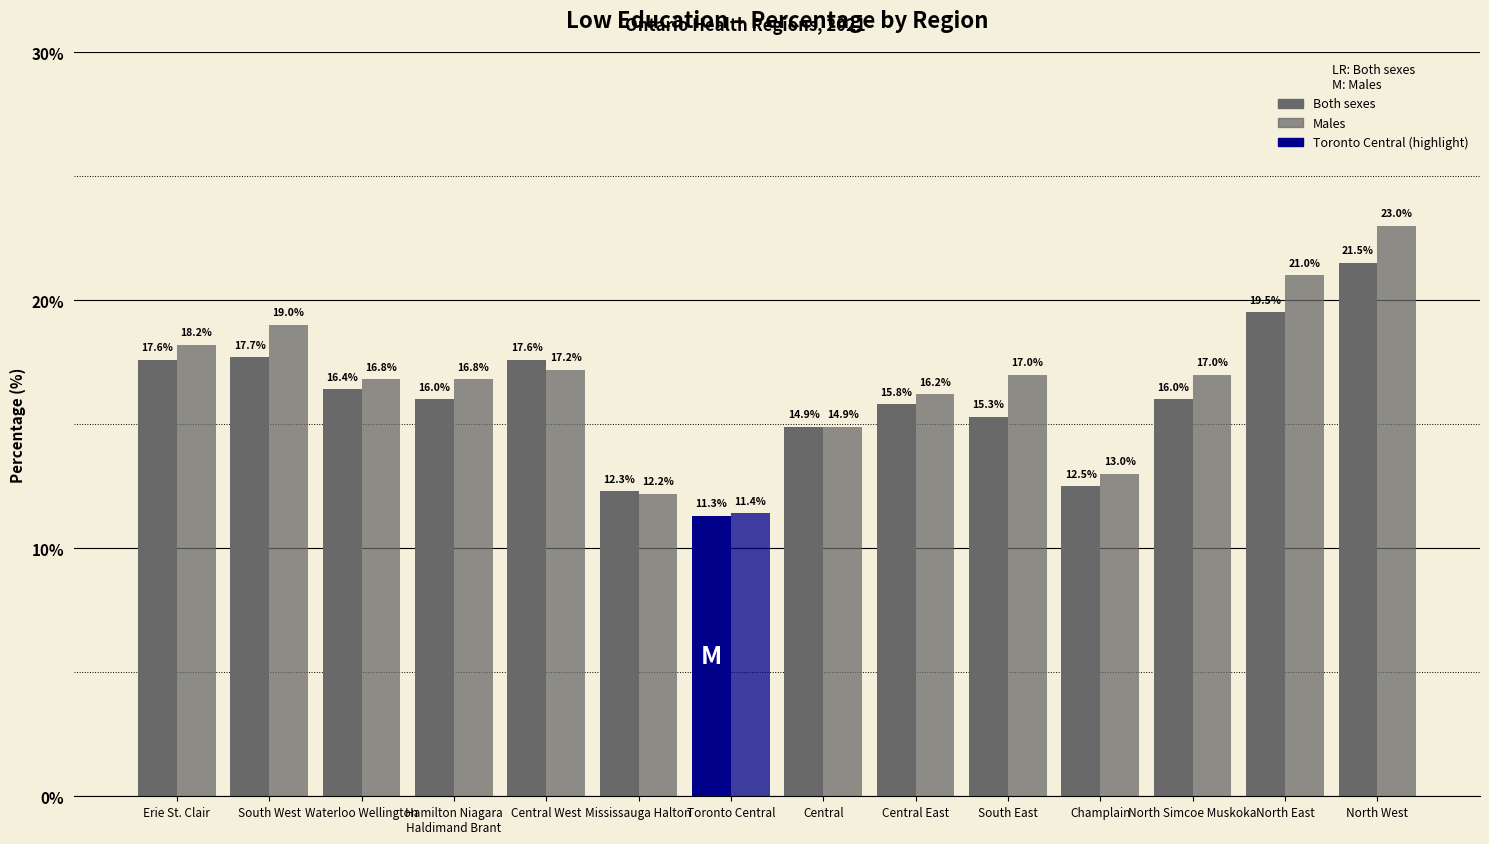

How many data points in Males are less than 17?

7